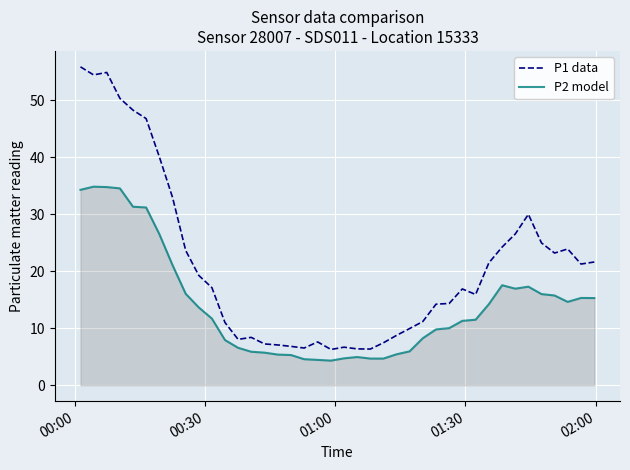

What are all the series names shown in the legend?

P1 data, P2 model